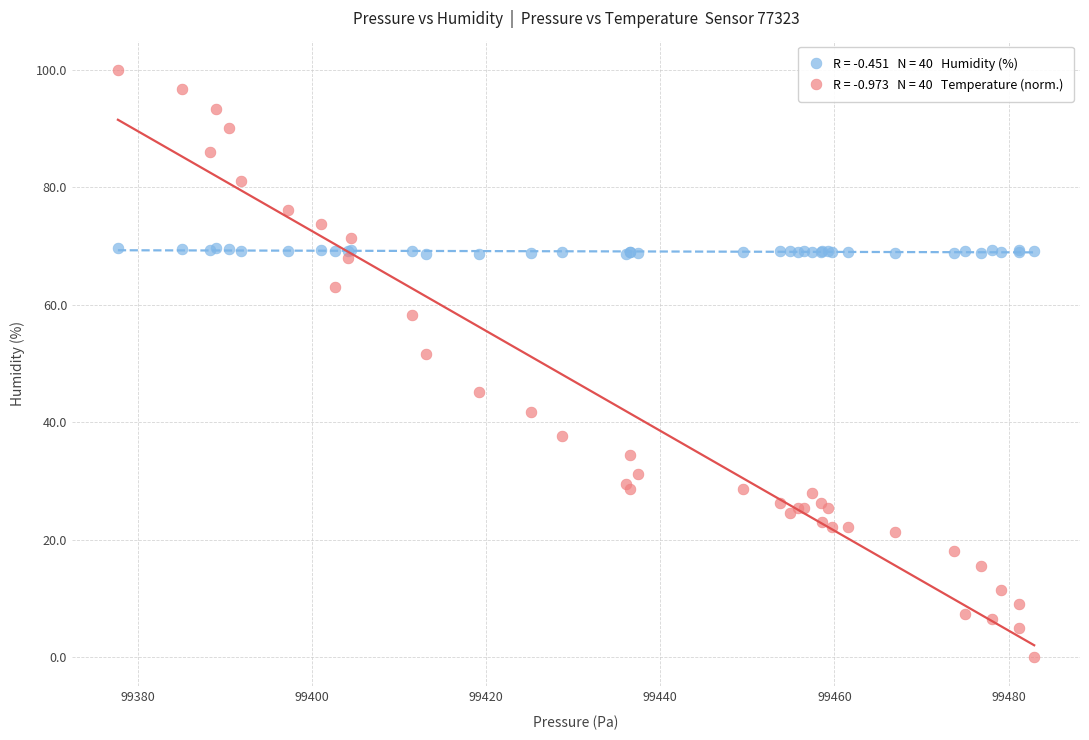

Across all series, what Y value is closest to 50?

51.6